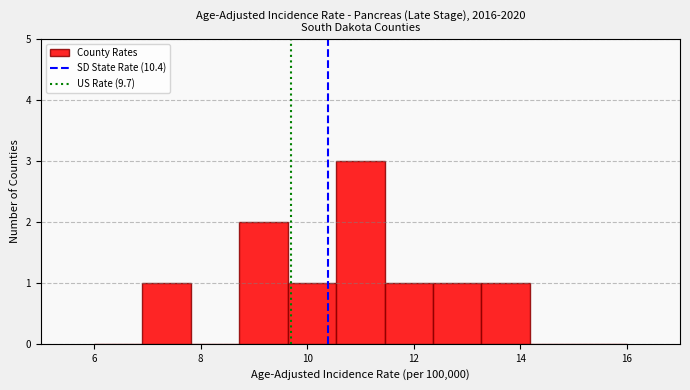

What is the height of the bar covering 9.6 to 10.6 on the x-axis? Neither the bar edges nor the heights are printed on the chart, so give them approximately, as read against the axes.

1